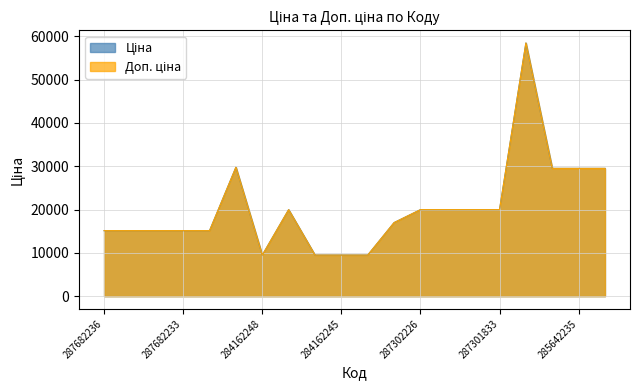

True or false: Ціна and Доп. ціна intersect in this chart.

False